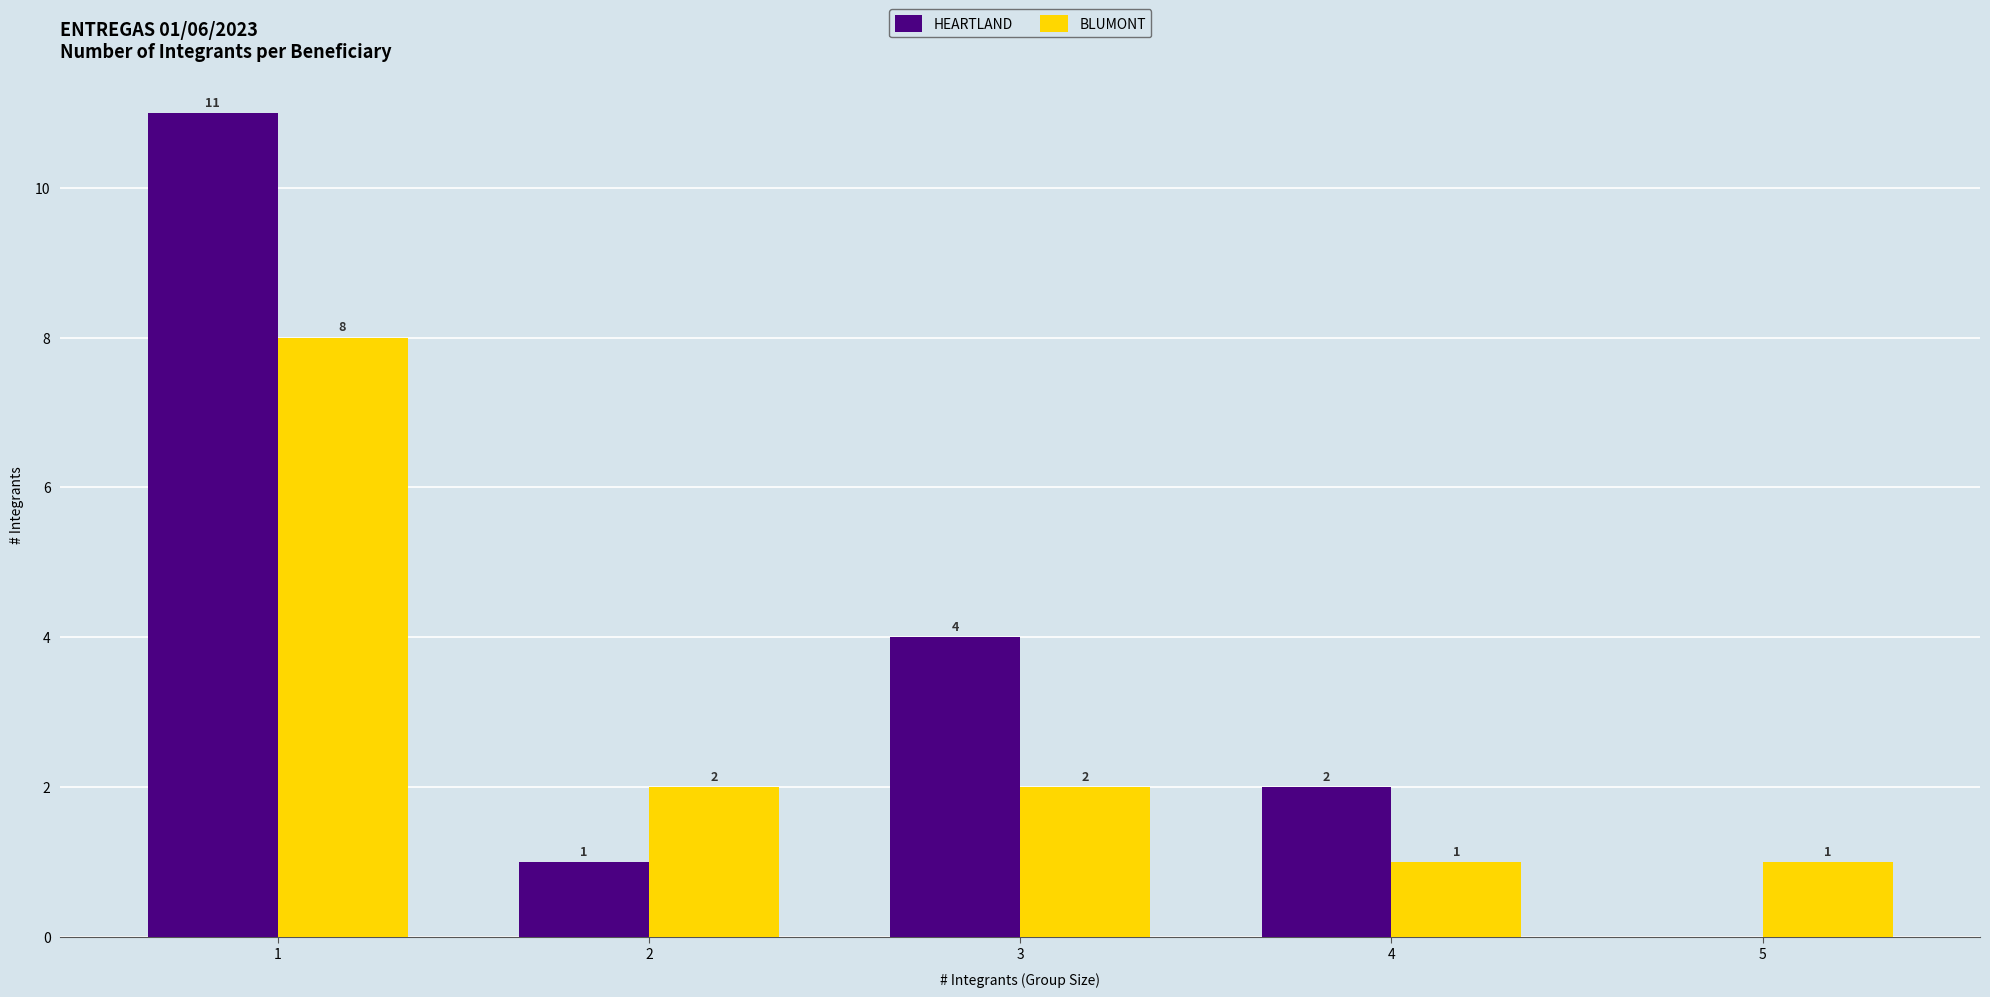

How many BLUMONT values are between 1 and 2?

4